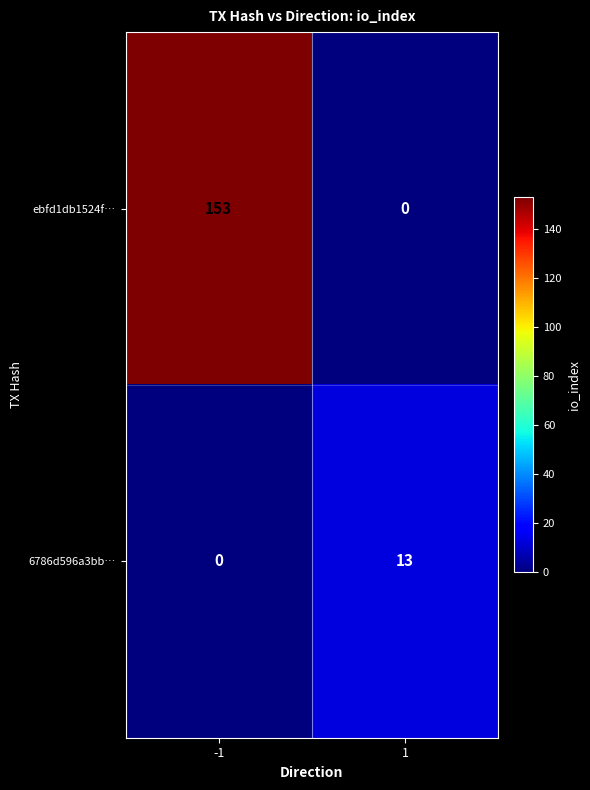

Is it true that 6786d596a3bb… equals 13 at 1?

True